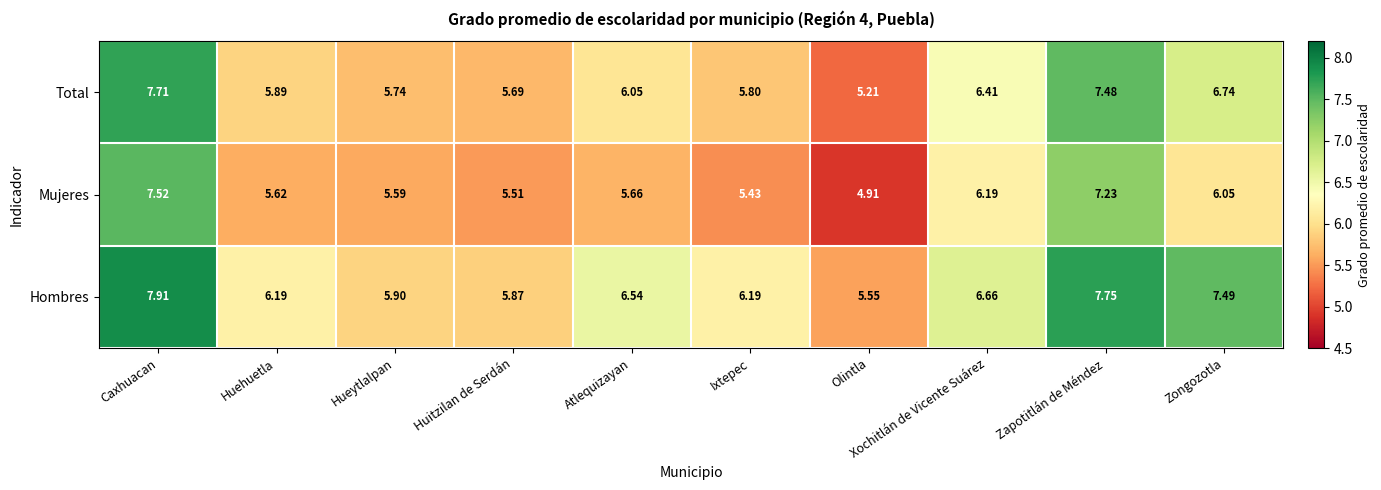

At which category is the sum across all series the highest?

Caxhuacan